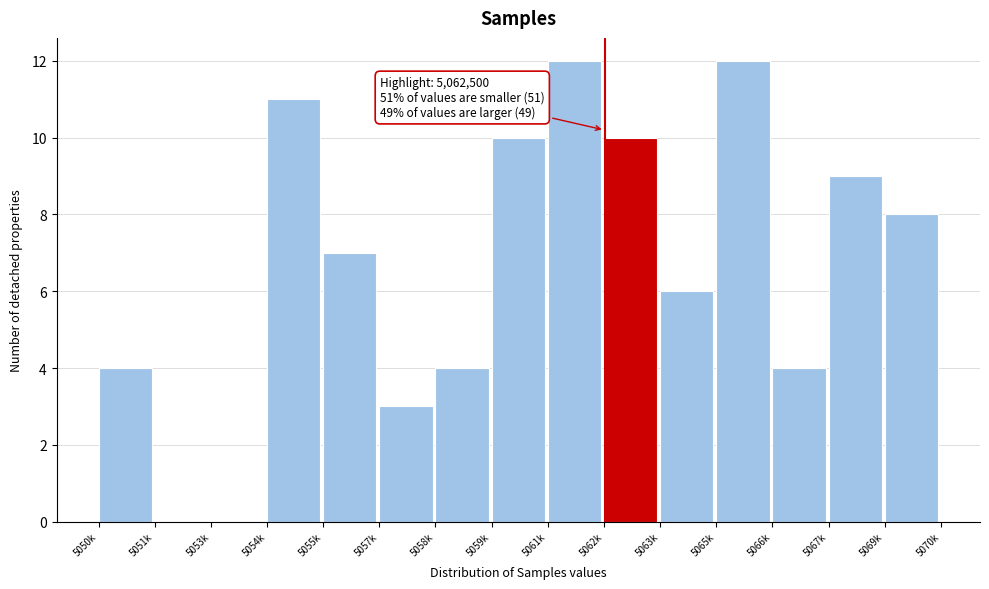

Reading left to right, extract all data points from this chart.

5050k=4	5051k=0	5053k=0	5054k=11	5055k=7	5057k=3	5058k=4	5059k=10	5061k=12	5062k=10	5063k=6	5065k=12	5066k=4	5067k=9	5069k=8